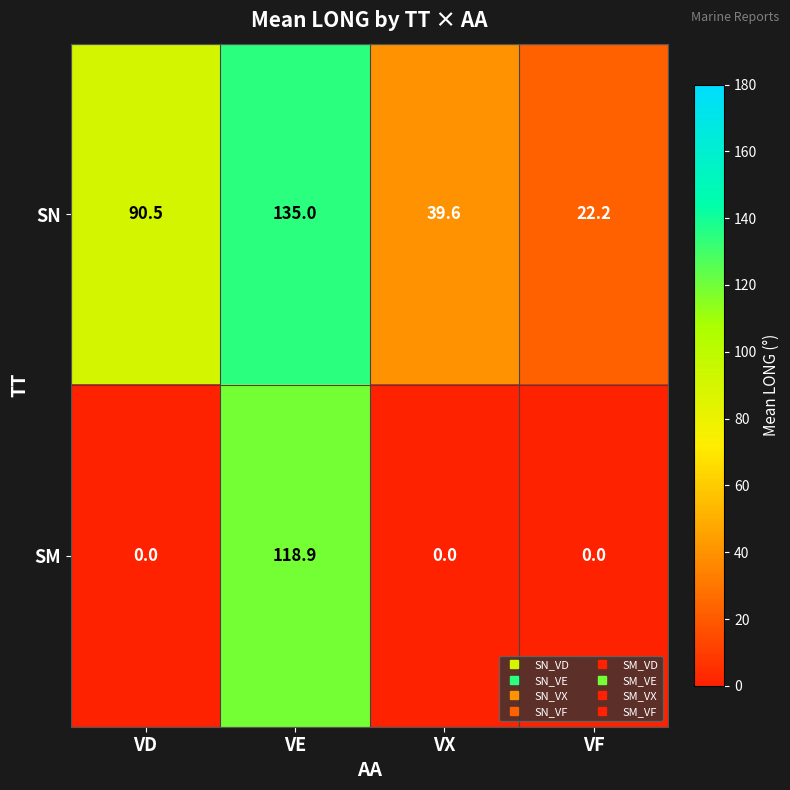

At which category is the sum across all series the highest?

VE